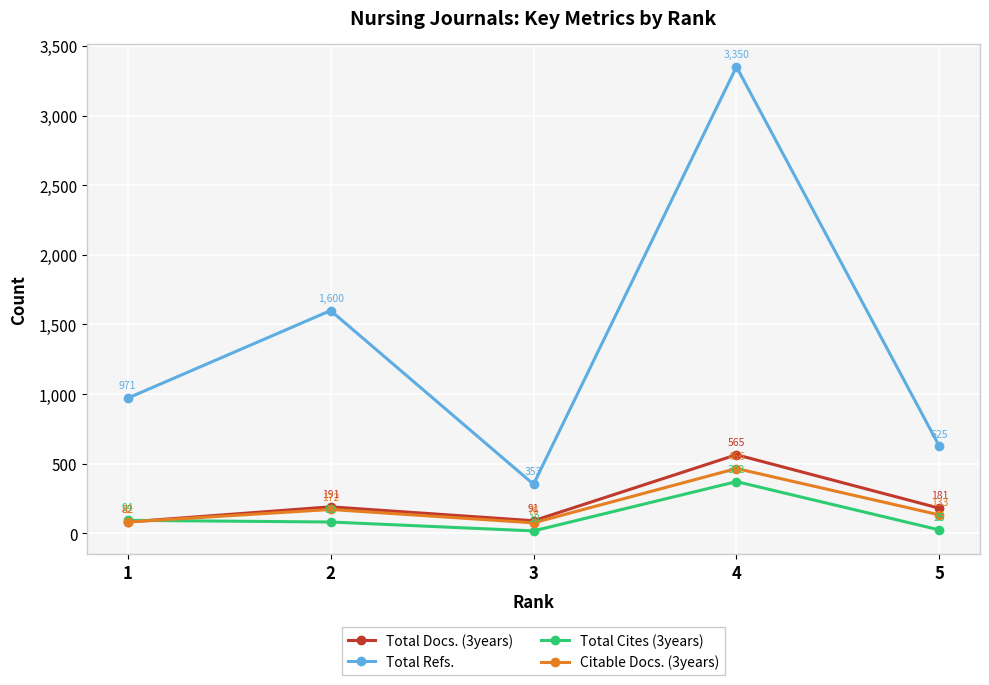

Between 3 and 5, which series saw the biggest shift?

Total Refs.